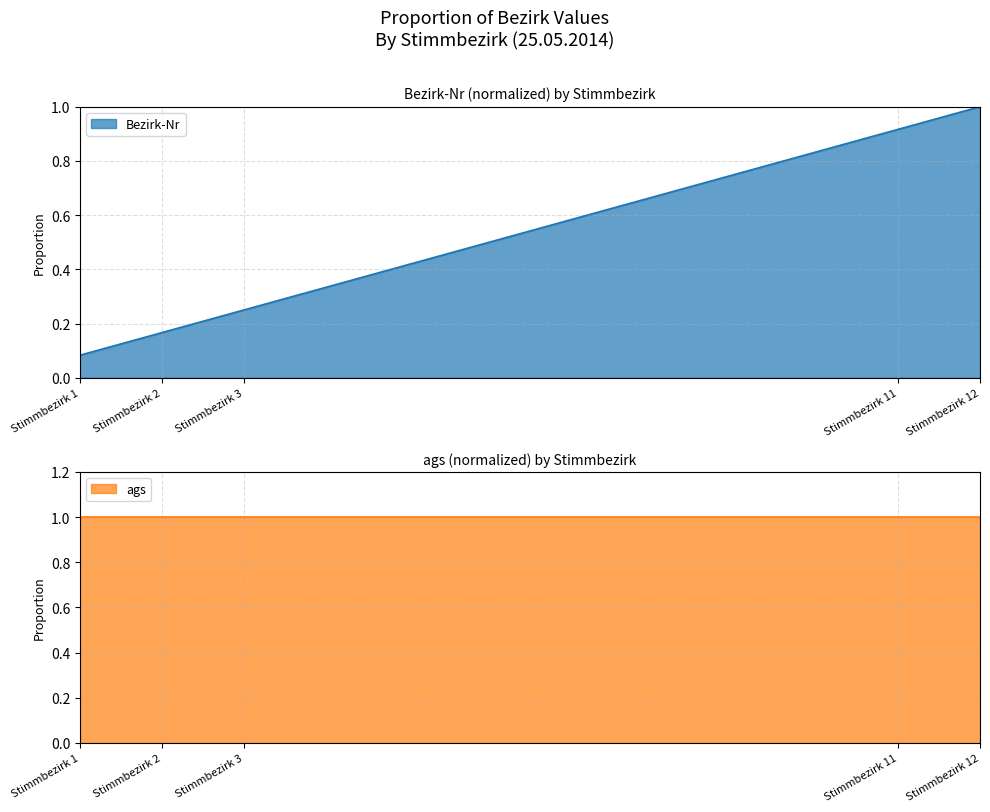

How many categories are shown in the chart?

5